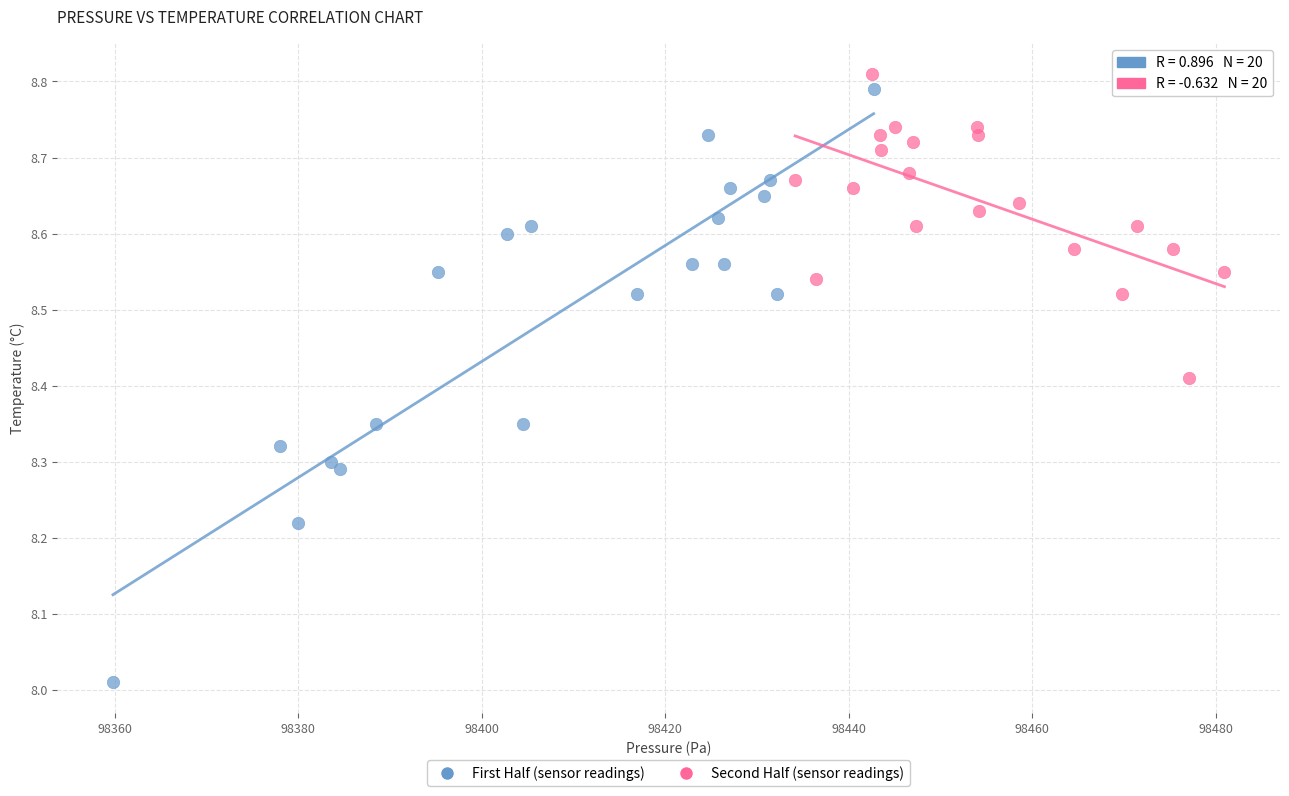

Which series contains the lowest Y value?

First Half (sensor readings)